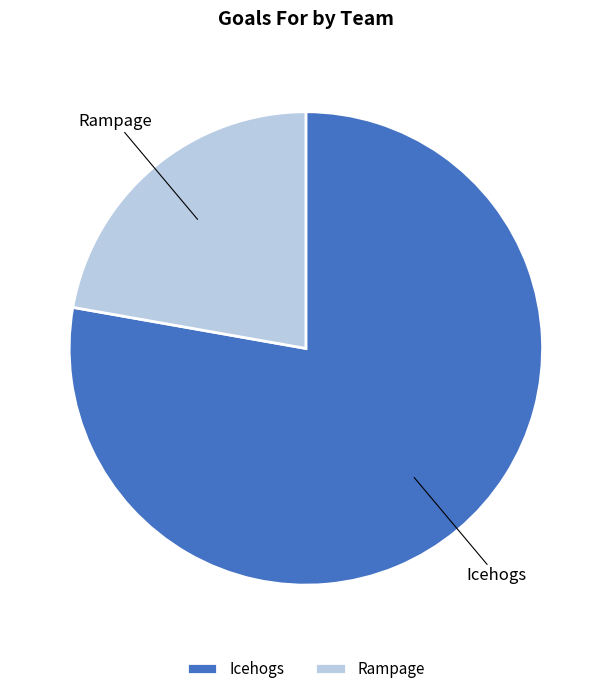

Combined, do Rampage and Icehogs account for over 50%?

Yes